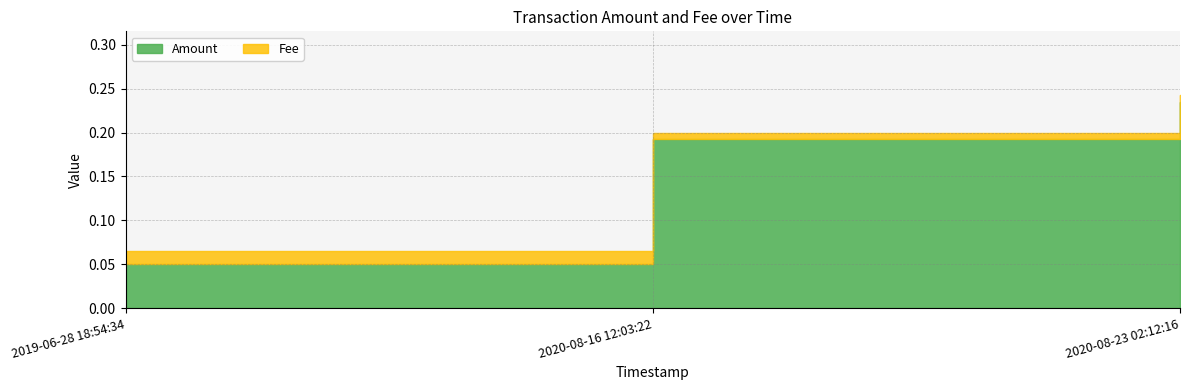

At how many categories does at least one series exceed 0?

3